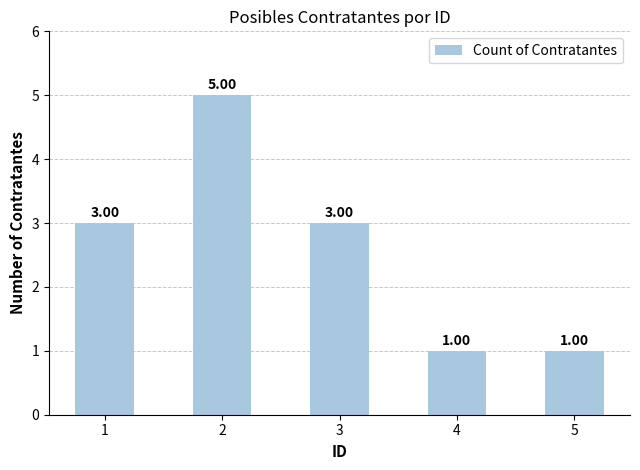

What is the minimum value shown in the chart?

1